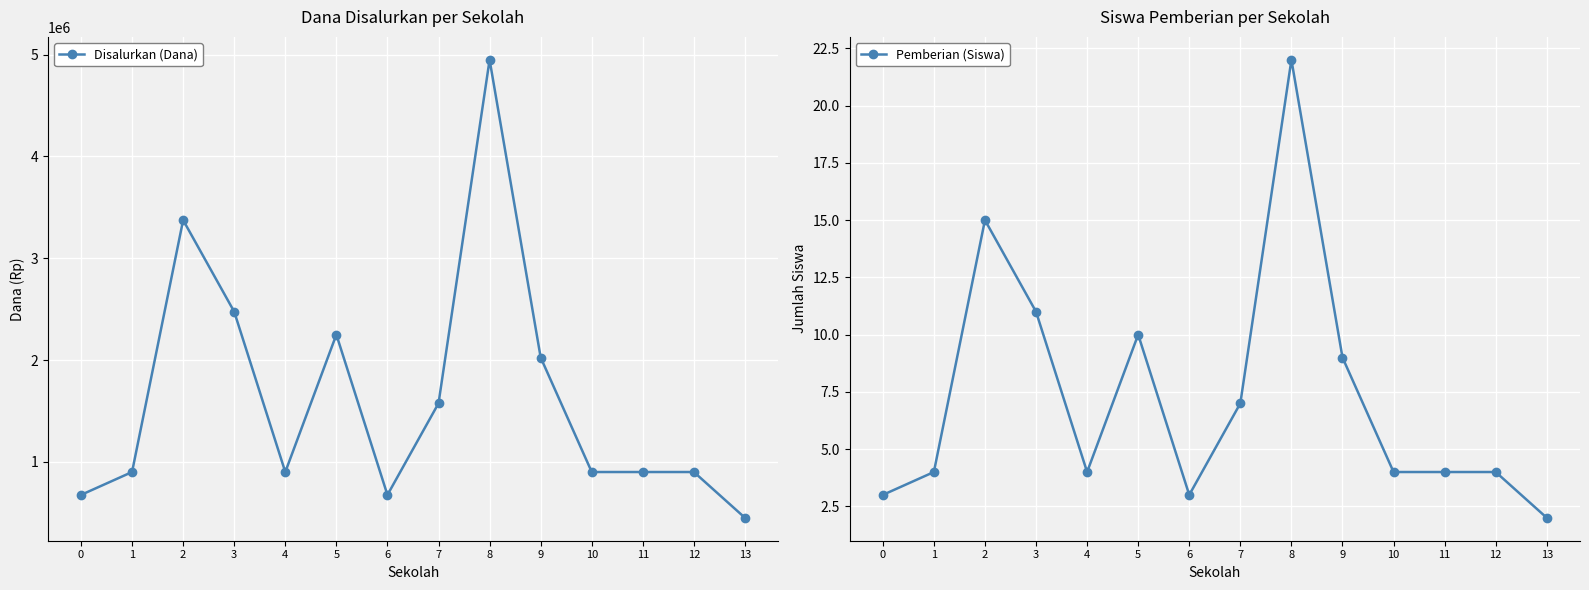

True or false: Disalurkan (Dana) and Pemberian (Siswa) cross at least once.

False